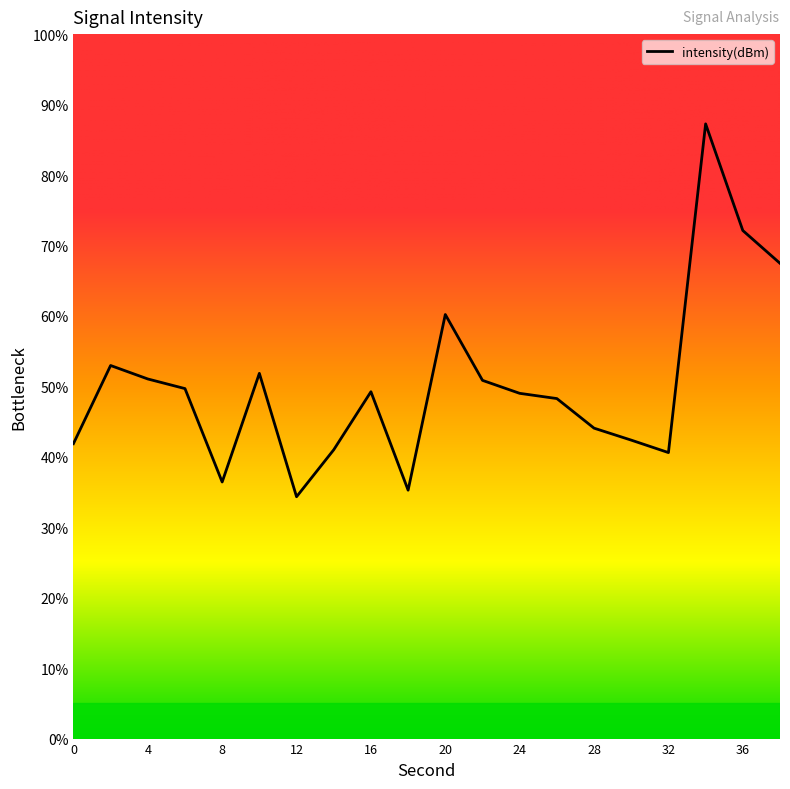

What is the minimum value shown in the chart?

34.3